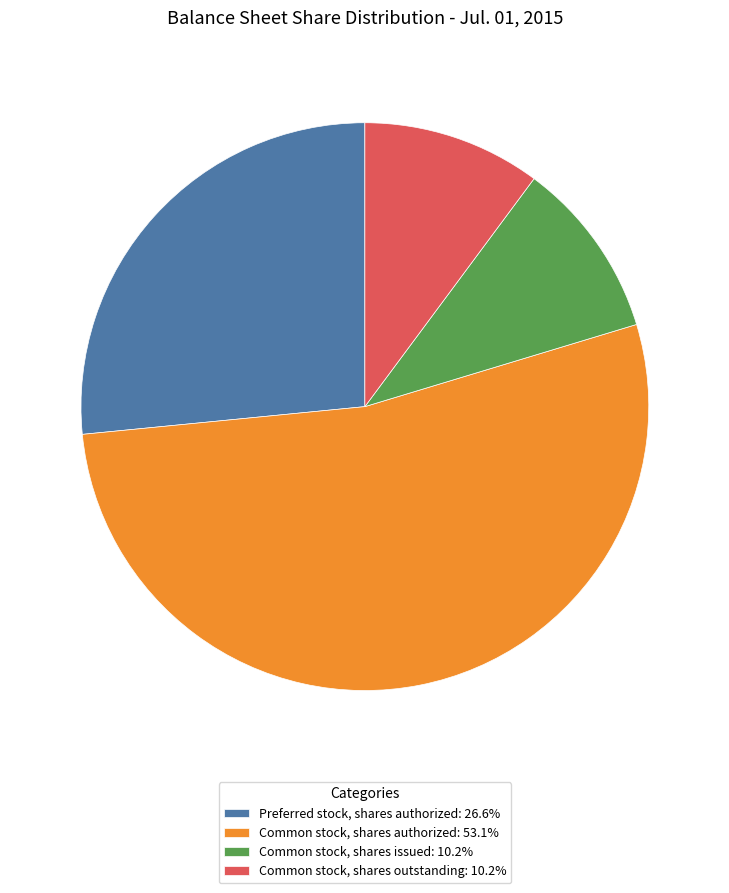

Combined, do Common stock, shares outstanding: 10.2% and Common stock, shares issued: 10.2% account for over 50%?

No